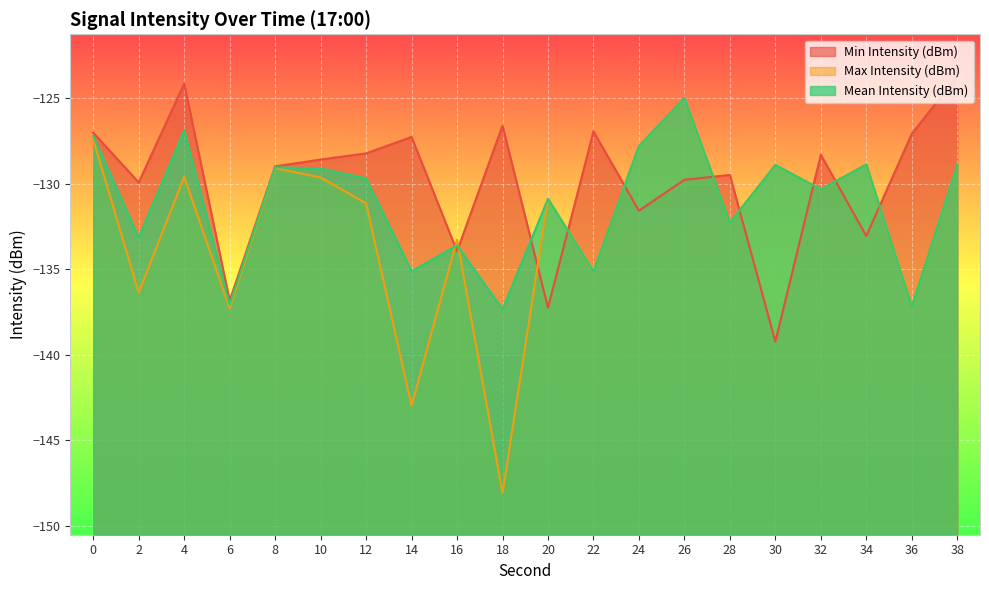

Reading left to right, what are all the values shown in this chart?

Min Intensity (dBm): -127.0	-129.9	-124.1	-136.8	-129.0	-128.6	-128.2	-127.3	-133.9	-126.6	-137.2	-126.9	-131.6	-129.8	-129.5	-139.2	-128.3	-133.0	-127.1	-123.7
Max Intensity (dBm): -127.4	-136.4	-129.6	-137.3	-129.1	-129.6	-131.1	-143.0	-133.3	-148.1	-130.9	-135.1	-127.8	-125.0	-132.3	-128.9	-130.3	-128.9	-137.2	-128.9
Mean Intensity (dBm): -127.2	-133.1	-126.9	-137.1	-129.0	-129.1	-129.7	-135.1	-133.6	-137.3	-130.9	-135.1	-127.8	-125.0	-132.3	-128.9	-130.3	-128.9	-137.2	-128.9